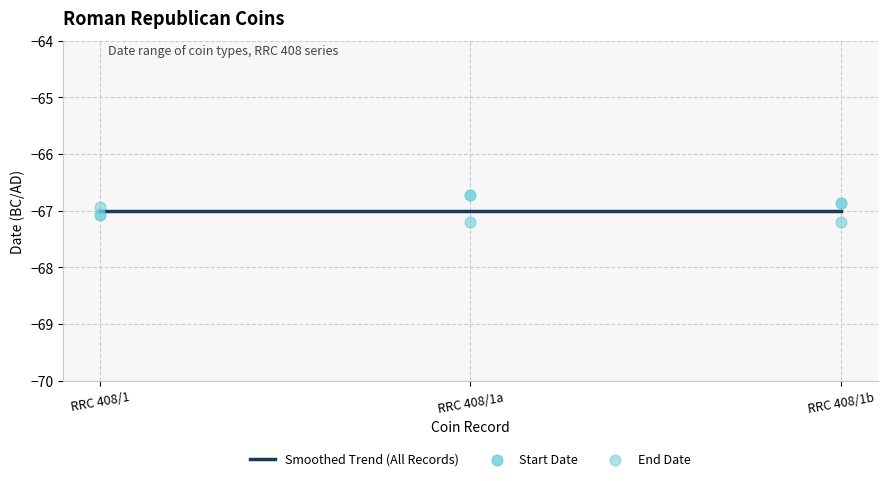

Which series reaches the minimum Y coordinate?

End Date